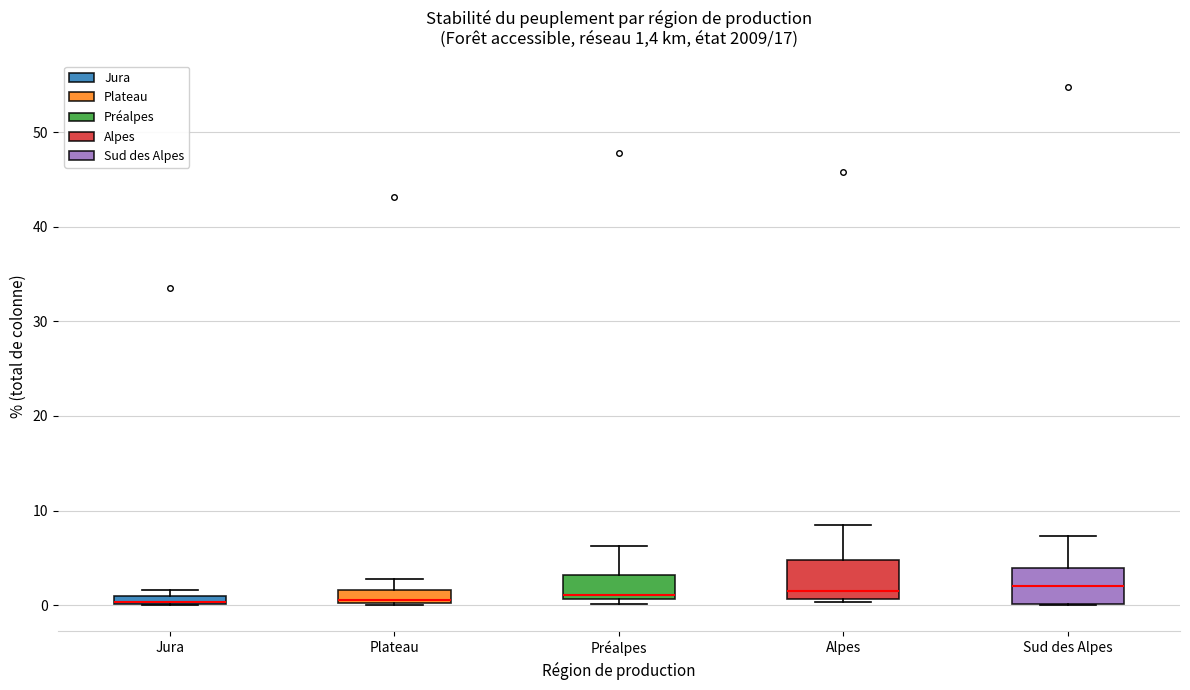

Where is the lower edge of the box for Plateau on the y-axis? The values are not printed on the chart, so give them approximately, as read against the axis.

0